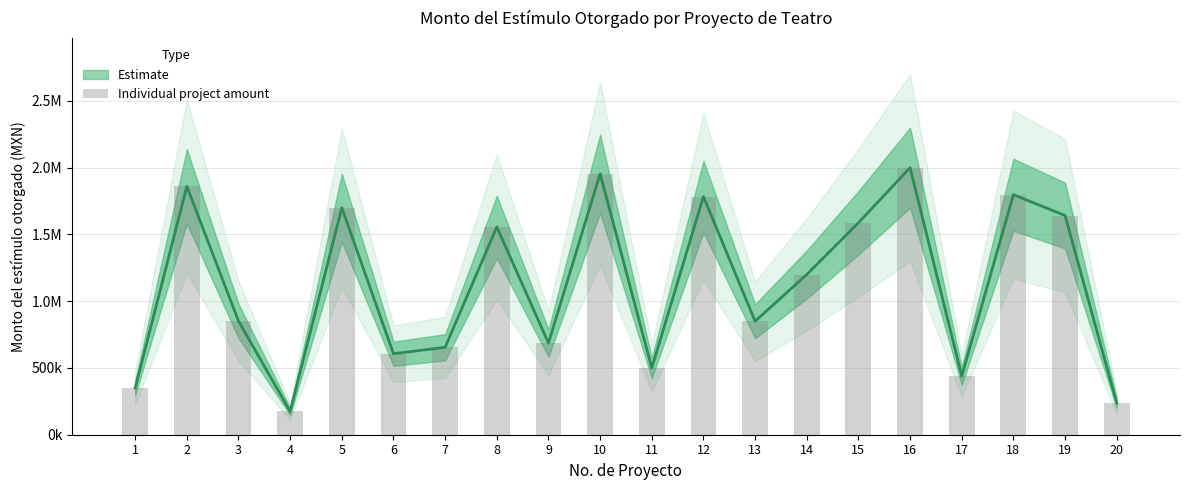

What is the minimum value shown in the chart?

174269.4